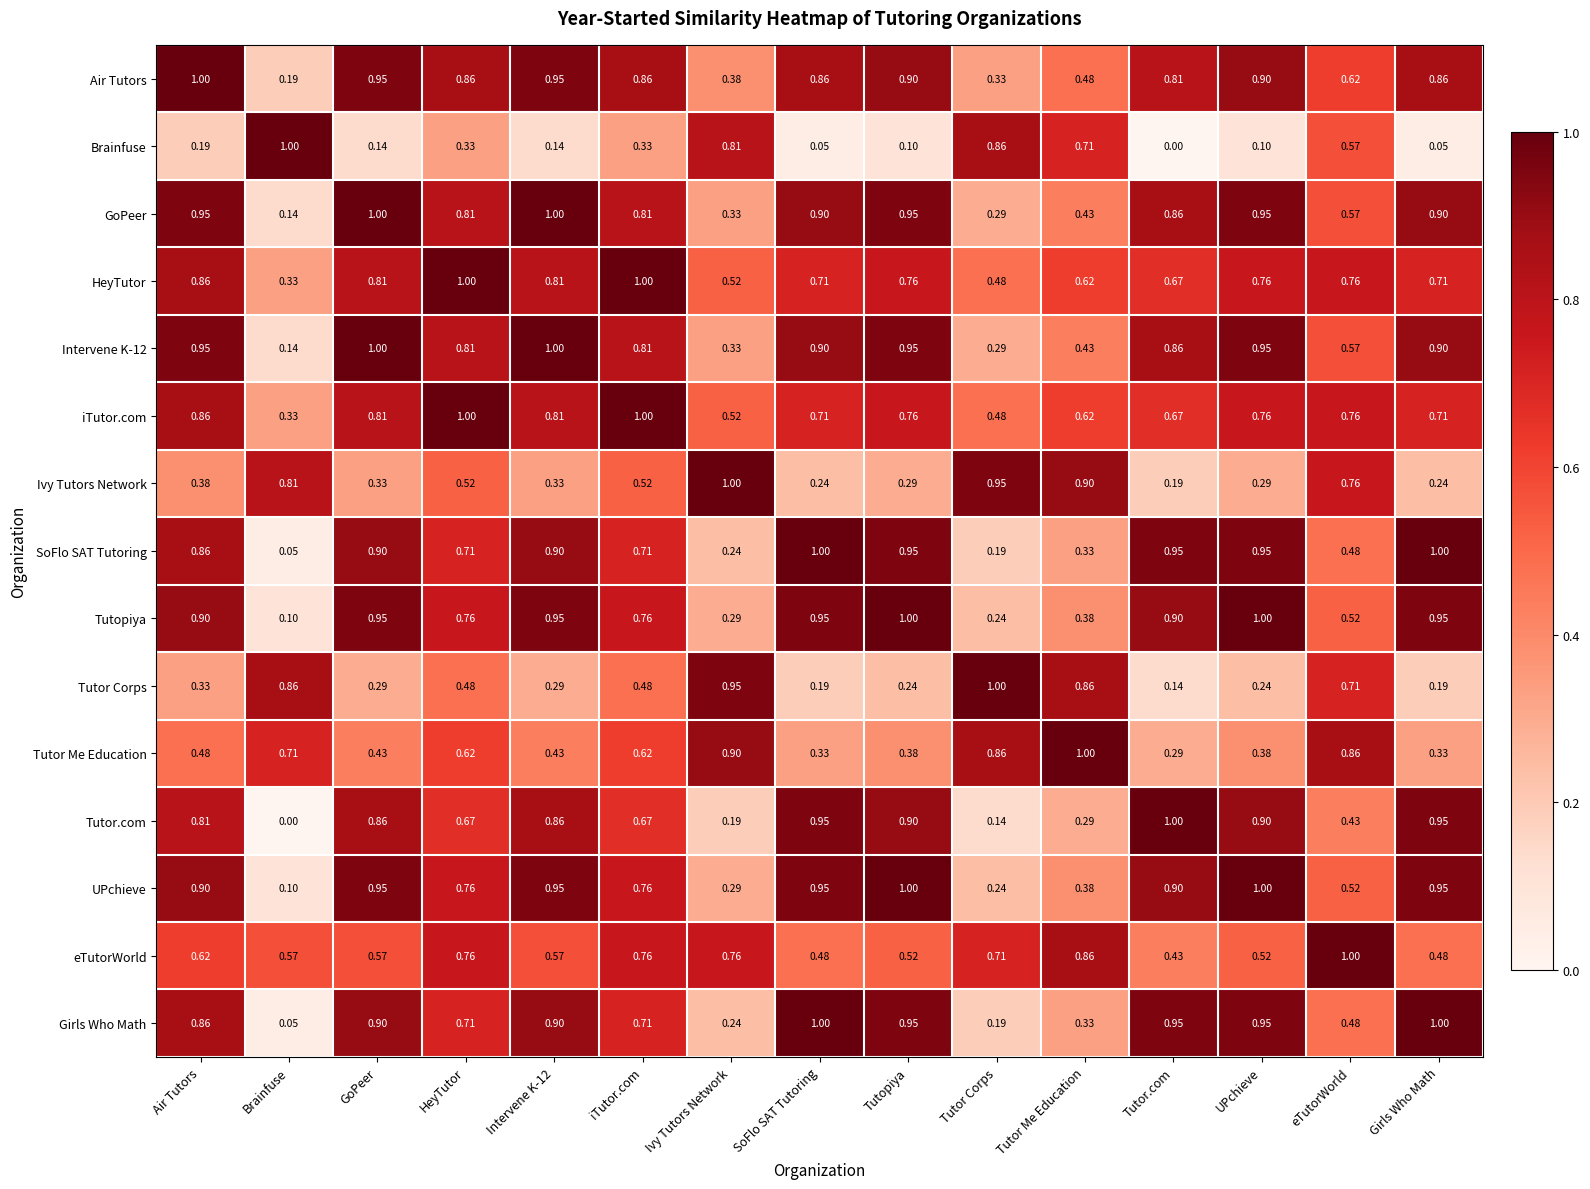

At which label does eTutorWorld reach its peak?

eTutorWorld